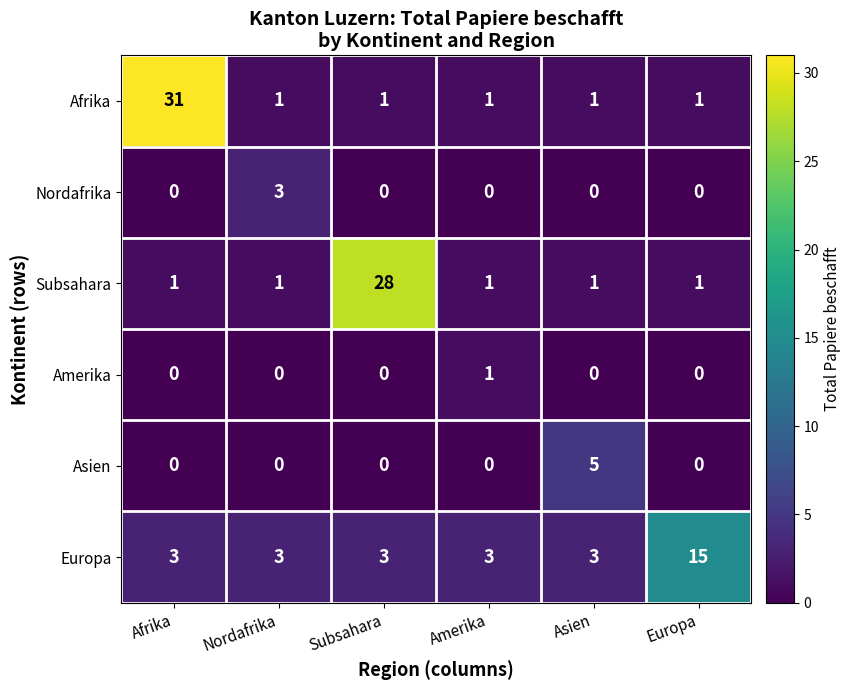

Rank the series by their maximum value, from highest to lowest.

Afrika, Subsahara, Europa, Asien, Nordafrika, Amerika